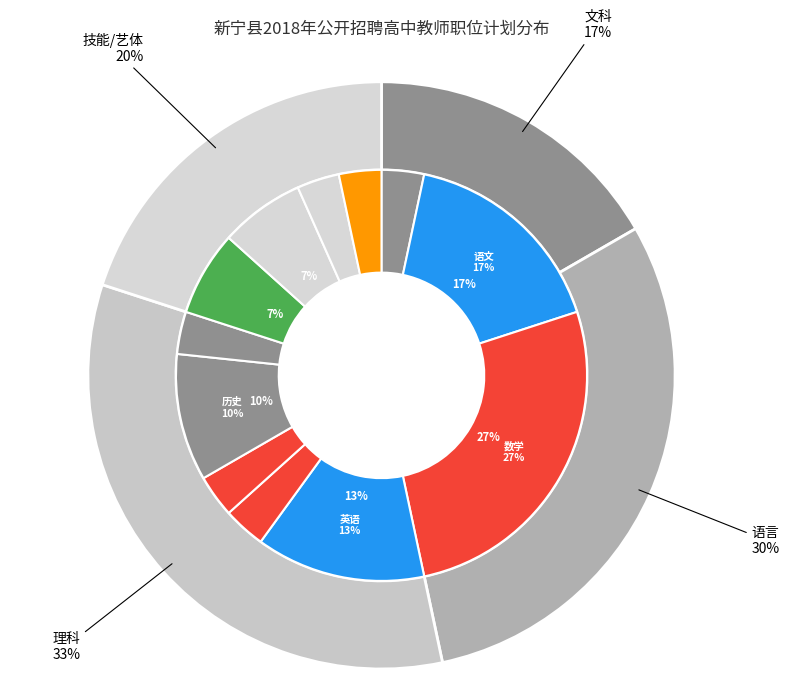

To the nearest percent, what is the difference between the largest and smallest slice percentages?

23%